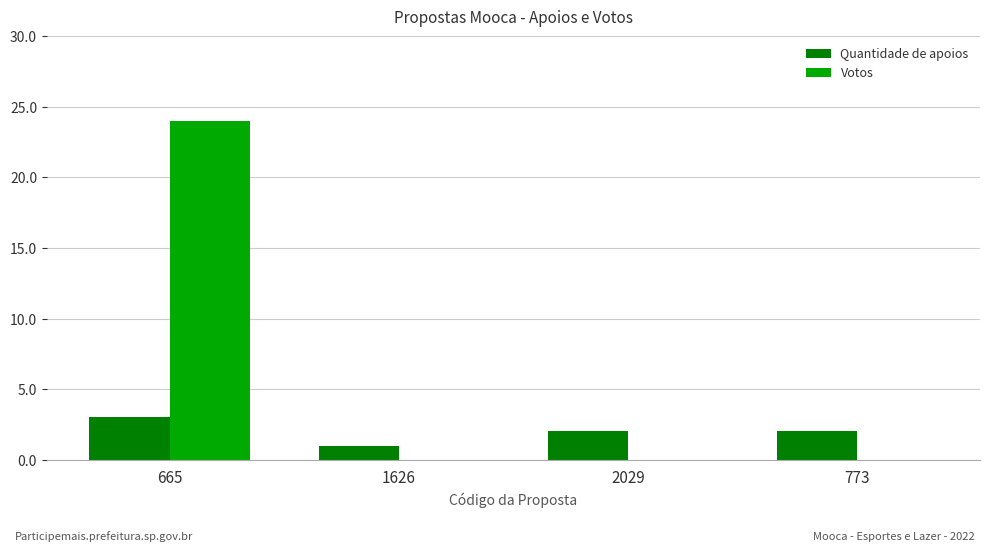

Which series has the largest range (max minus min)?

Votos